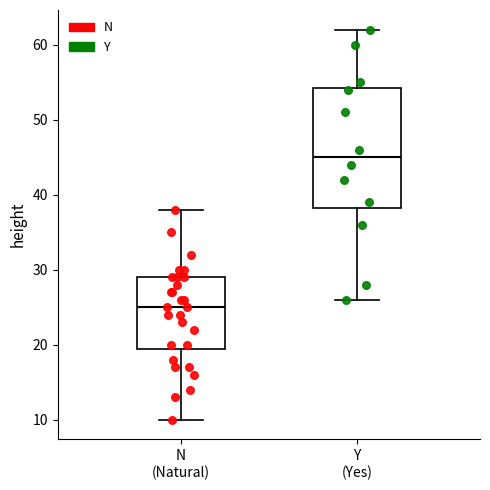

Reading left to right, read every box against the y-axis: the position of its median line, the range the box covers, and the ends of its whiskers. The values are not printed on the chart, so give them approximately, as read against the axis.

N (Natural): median 25, box 20 to 29, whiskers 10 to 38
Y (Yes): median 45, box 38 to 54, whiskers 26 to 62